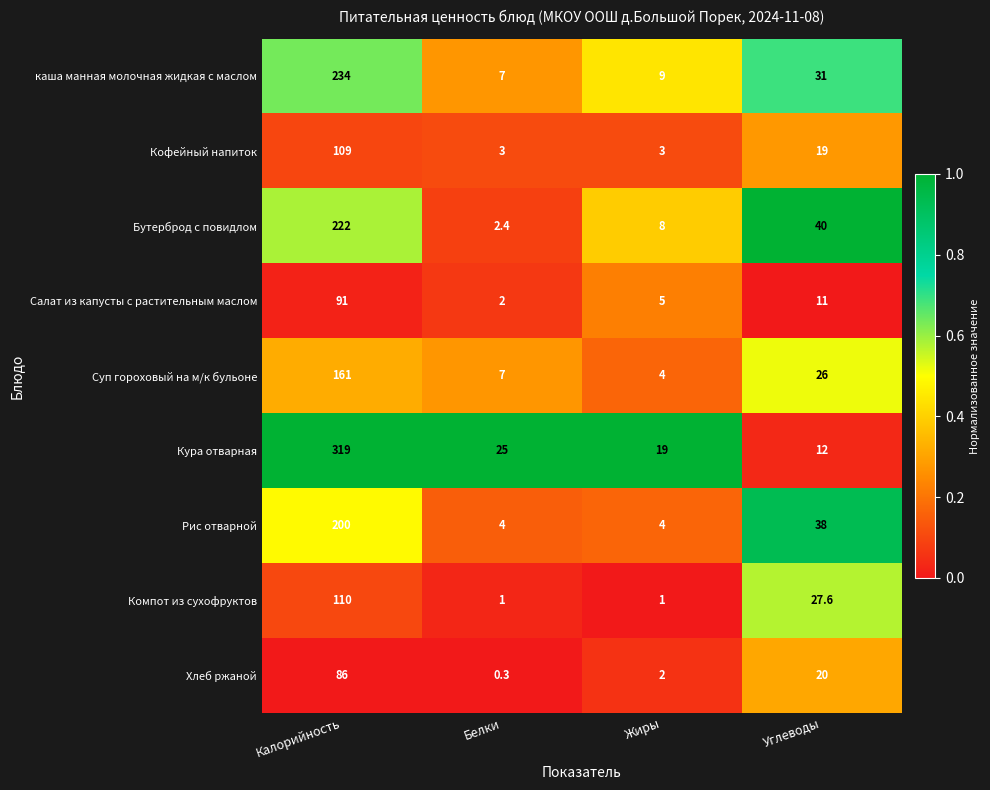

At Калорийность, list the series in order from largest to smallest.

Кура отварная, каша манная молочная жидкая с маслом, Бутерброд с повидлом, Рис отварной, Суп гороховый на м/к бульоне, Компот из сухофруктов, Кофейный напиток, Салат из капусты с растительным маслом, Хлеб ржаной